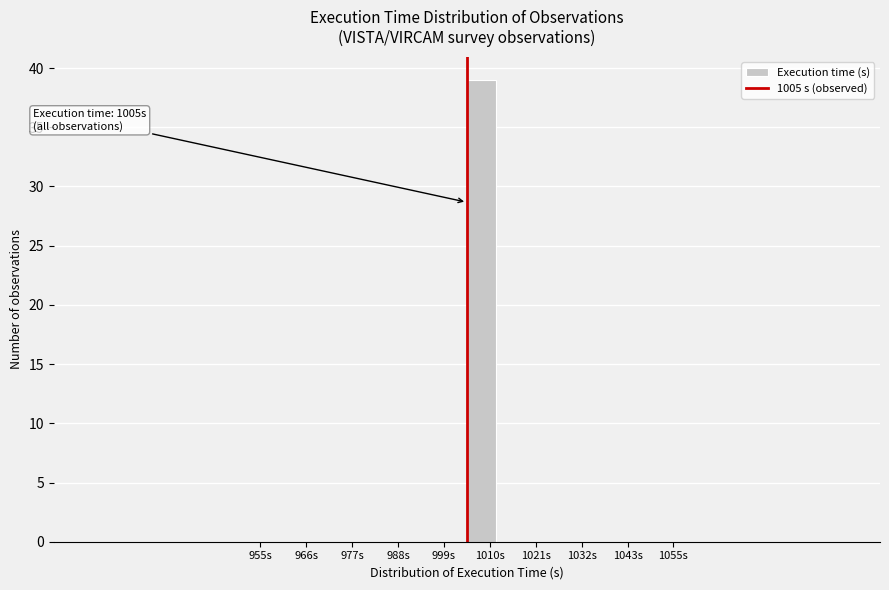

Read against the x-axis, roughly where is the centre of the tallest bar?

1008